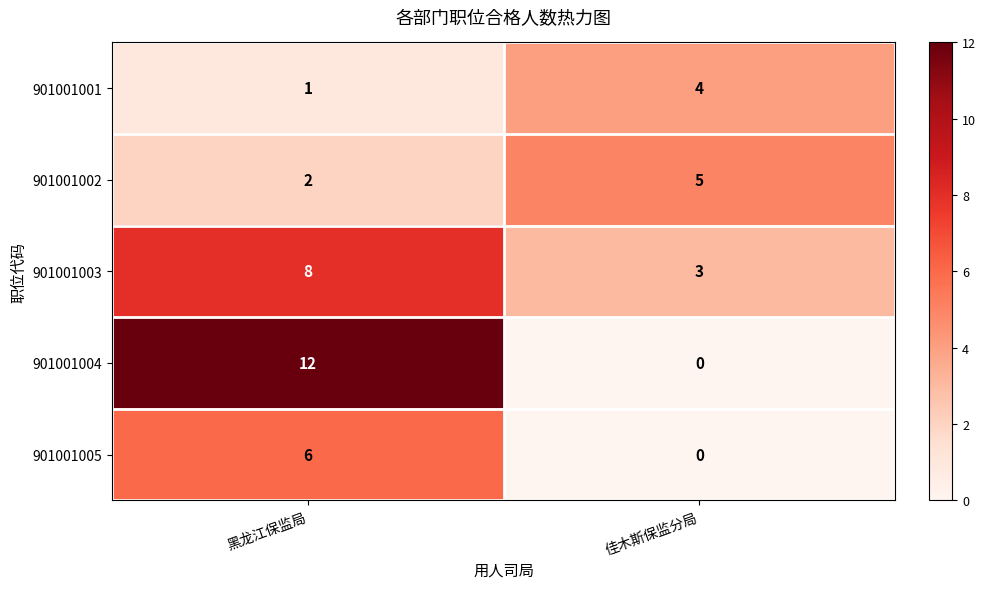

What value does the 901001005 series have at 黑龙江保监局?

6